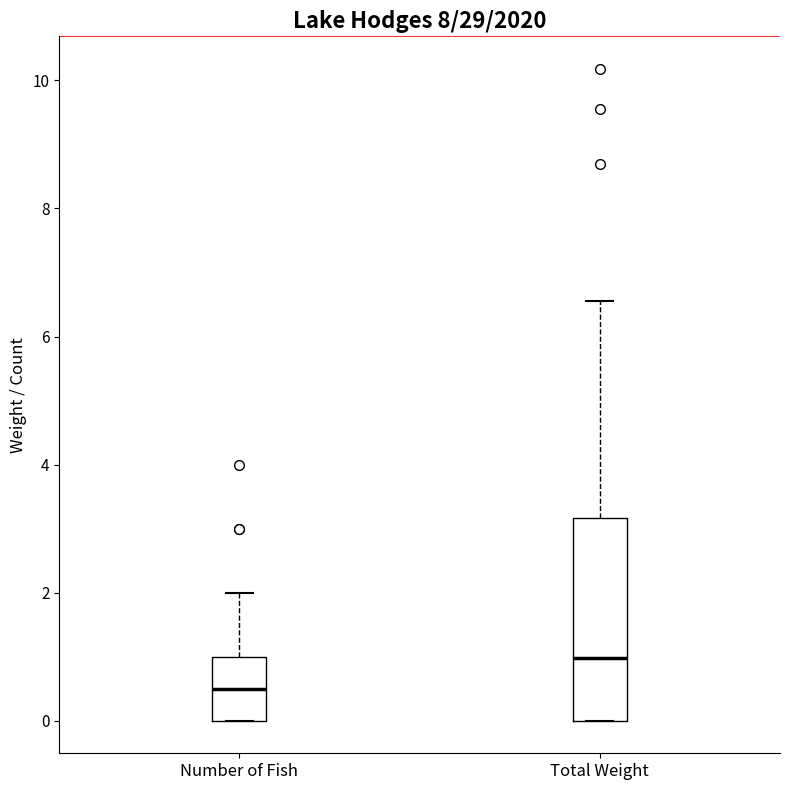

Where is the lower edge of the box for Number of Fish on the y-axis? The values are not printed on the chart, so give them approximately, as read against the axis.

0.0